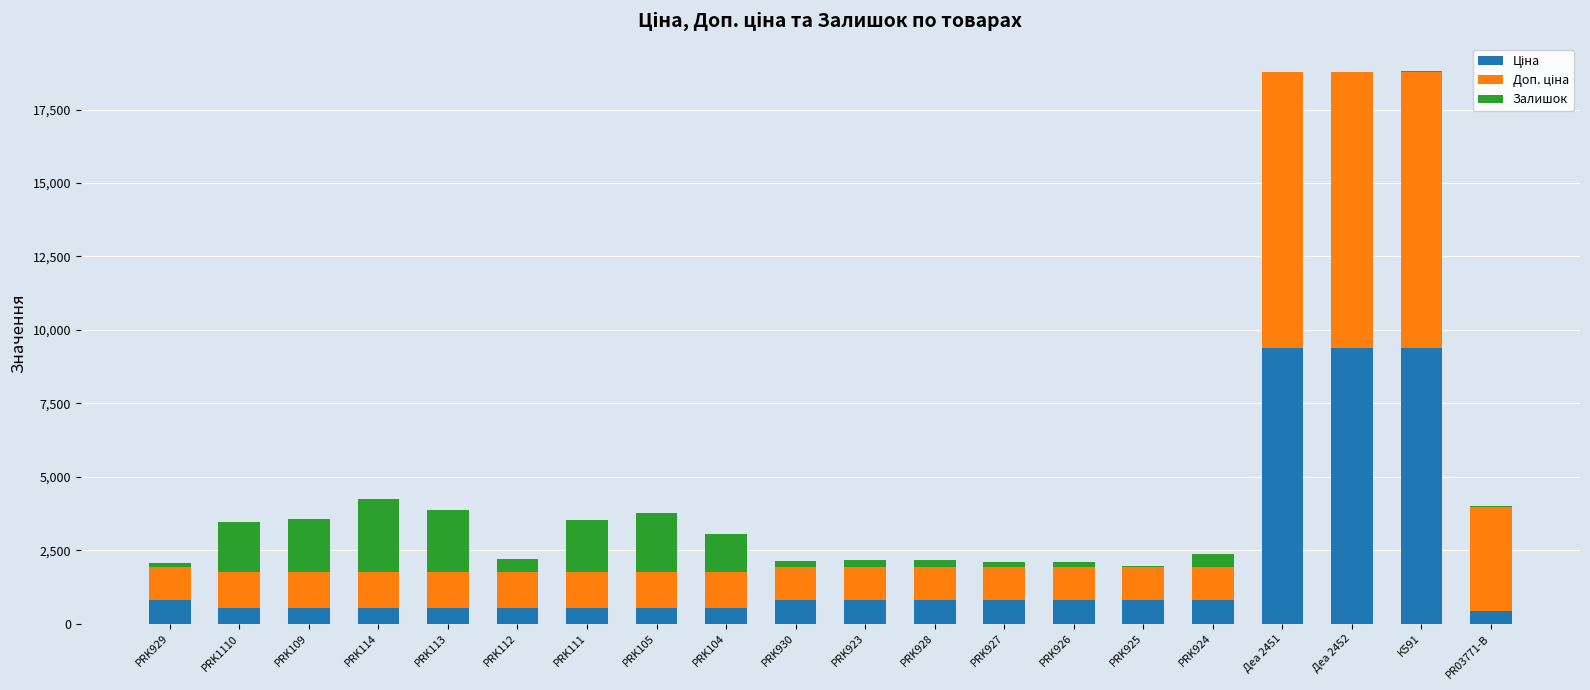

How many series are shown in this chart?

3